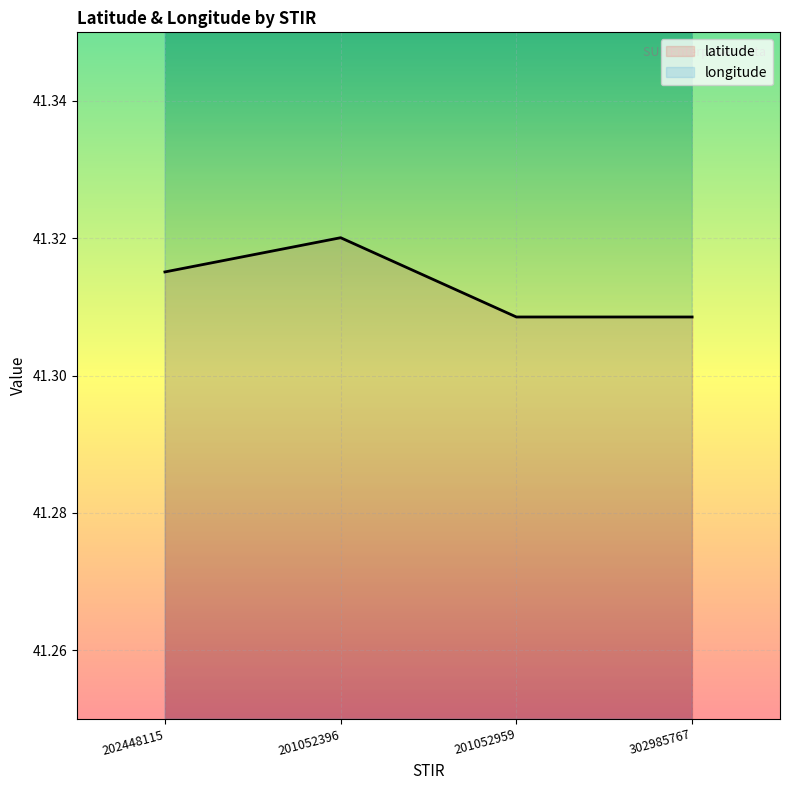

What is the difference between the highest and lowest values at 201052959?

28.0